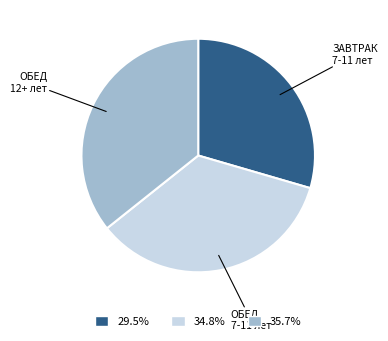

Does any single category account for the majority?

No